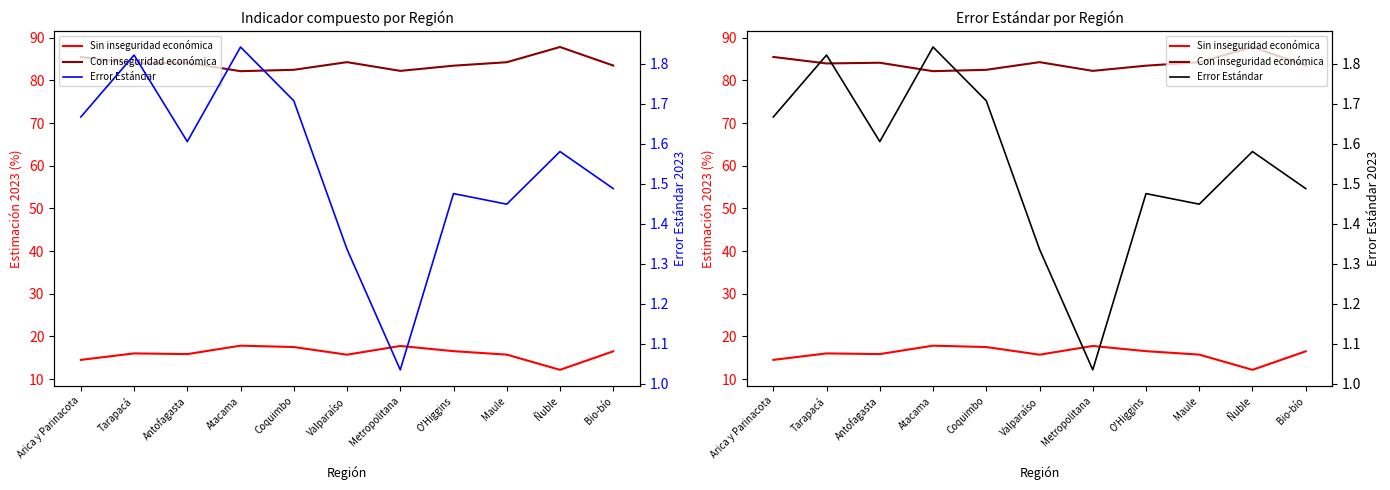

Reading right to left, transcribe all the data shown in this chart.

Sin inseguridad económica: 16.5	12.2	15.7	16.6	17.8	15.7	17.5	17.8	15.9	16.0	14.5
Con inseguridad económica: 83.5	87.8	84.3	83.4	82.2	84.3	82.5	82.2	84.1	84.0	85.5
Error Estándar: 1.5	1.6	1.4	1.5	1.0	1.3	1.7	1.8	1.6	1.8	1.7